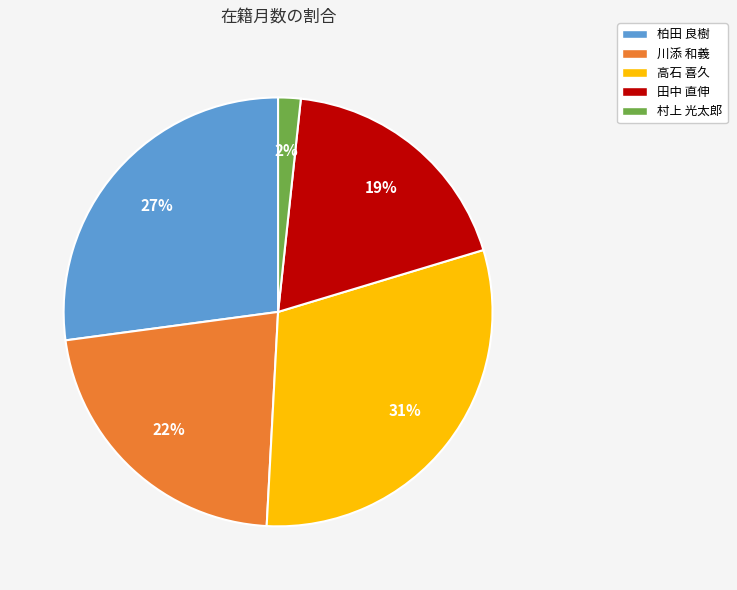

Combined, do 田中 直伸 and 村上 光太郎 account for over 50%?

No